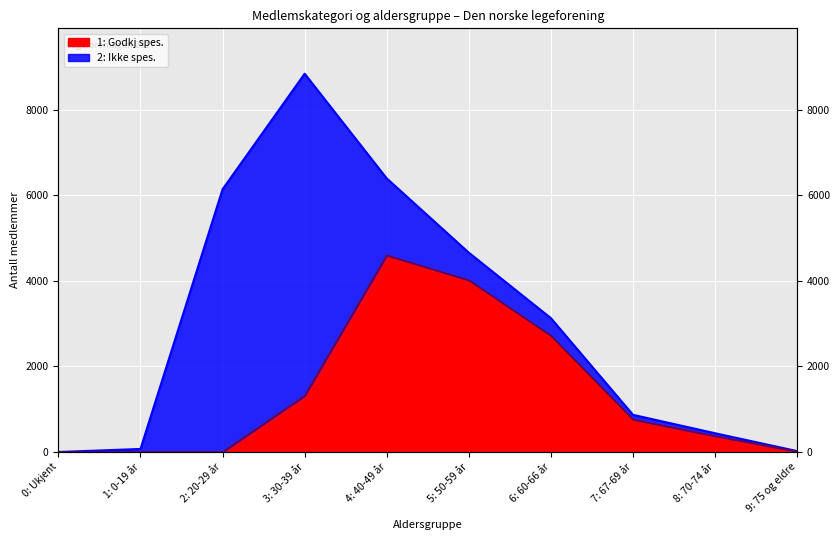

What position from the left is 1: 0-19 år?

2